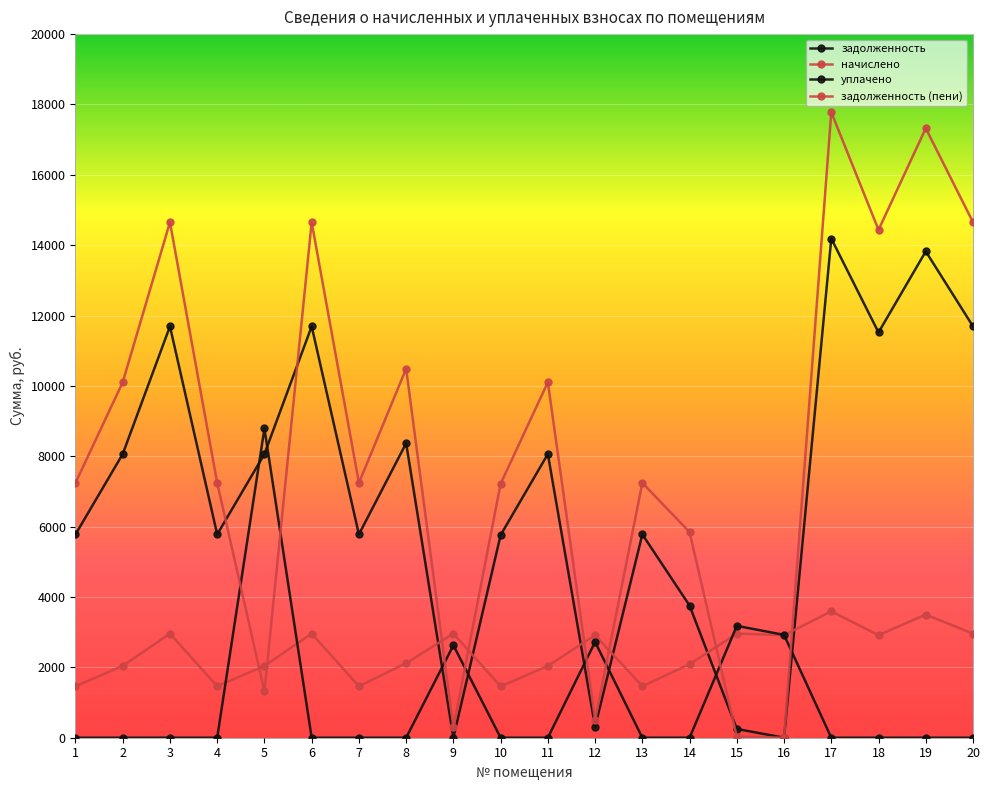

Reading right to left, transcribe all the data shown in this chart.

задолженность: 11692.8	13824.0	11520.0	14188.8	0.0	249.5	3756.0	5779.2	314.0	8064.0	5760.0	0.0	8371.2	5779.2	11692.8	8064.0	5779.2	11692.8	8064.0	5779.2
начислено: 2959.7	3499.2	2916.0	3591.5	2916.0	2959.7	2089.8	1462.9	2916.0	2041.2	1458.0	2959.7	2119.0	1462.9	2959.7	2041.2	1462.9	2959.7	2041.2	1462.9
уплачено: 0.0	0.0	0.0	0.0	2923.5	3180.3	0.0	0.0	2723.0	0.0	0.0	2628.0	0.0	0.0	0.0	8790.6	0.0	0.0	0.0	0.0
задолженность (пени): 14652.5	17323.2	14436.0	17780.3	0.0	28.9	5845.8	7242.1	507.0	10105.2	7218.0	296.5	10490.2	7242.1	14652.5	1314.6	7242.1	14652.5	10105.2	7242.1